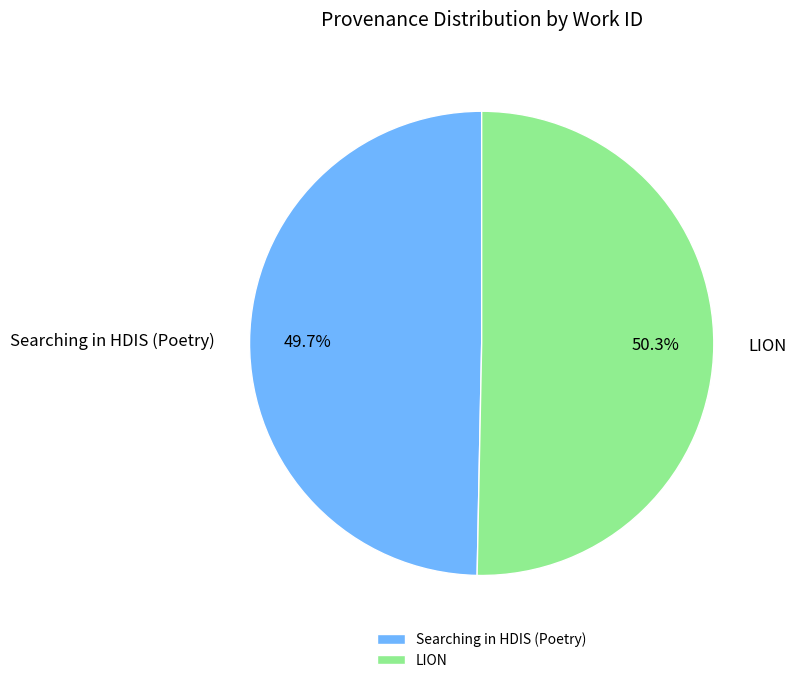

Is Searching in HDIS (Poetry) the majority of the pie?

No